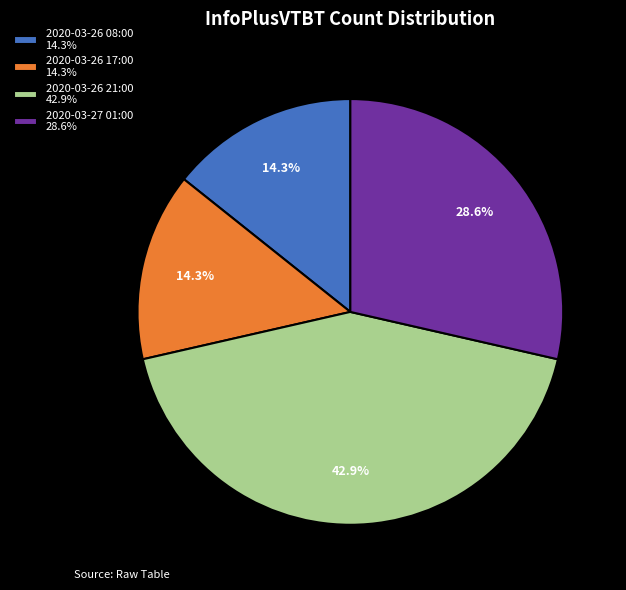

Does 2020-03-26 17:00 14.3% represent more than half of the total?

No